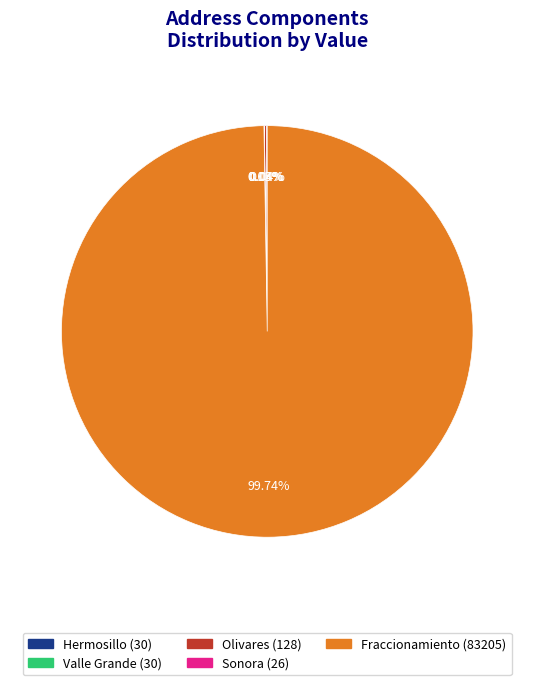

Which category has the biggest portion of the pie?

Fraccionamiento